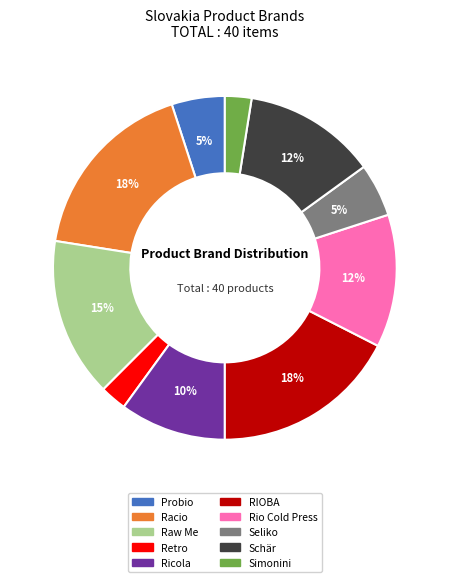

How many segments does this pie chart have?

10